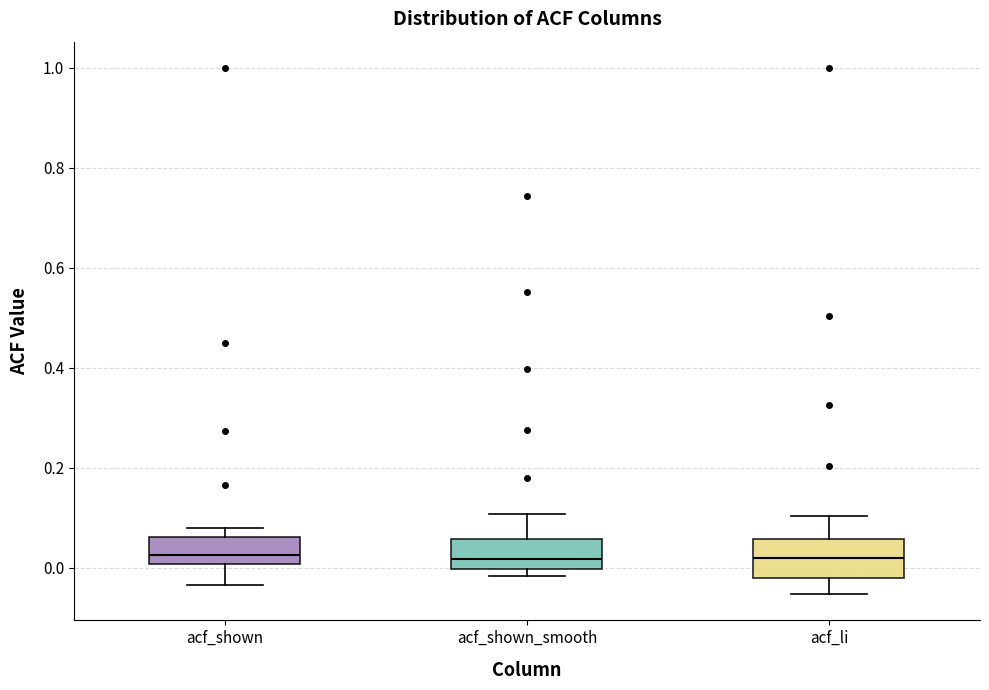

Reading left to right, read every box against the y-axis: the position of its median line, the range the box covers, and the ends of its whiskers. The values are not printed on the chart, so give them approximately, as read against the axis.

acf_shown: median 0.02, box 0.00 to 0.06, whiskers -0.04 to 0.08
acf_shown_smooth: median 0.02, box 0.00 to 0.06, whiskers -0.02 to 0.10
acf_li: median 0.02, box -0.02 to 0.06, whiskers -0.06 to 0.10